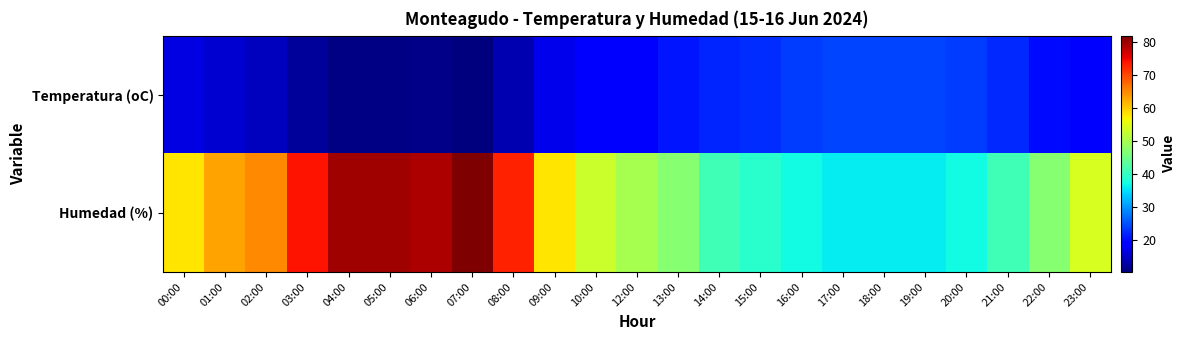

Reading right to left, extract all data points from this chart.

Temperatura (oC): 23:00=18.2	22:00=20.0	21:00=22.2	20:00=23.5	19:00=24.2	18:00=24.2	17:00=24.3	16:00=23.6	15:00=22.6	14:00=21.9	13:00=20.7	12:00=19.2	10:00=19.1	09:00=17.1	08:00=13.6	07:00=10.3	06:00=11.1	05:00=10.6	04:00=10.8	03:00=12.1	02:00=14.3	01:00=15.4	00:00=16.6
Humedad (%): 23:00=54.0	22:00=47.0	21:00=41.0	20:00=37.0	19:00=36.0	18:00=36.0	17:00=36.0	16:00=37.0	15:00=39.0	14:00=41.0	13:00=47.0	12:00=50.0	10:00=53.0	09:00=58.0	08:00=73.0	07:00=82.0	06:00=79.0	05:00=80.0	04:00=80.0	03:00=74.0	02:00=65.0	01:00=63.0	00:00=58.0